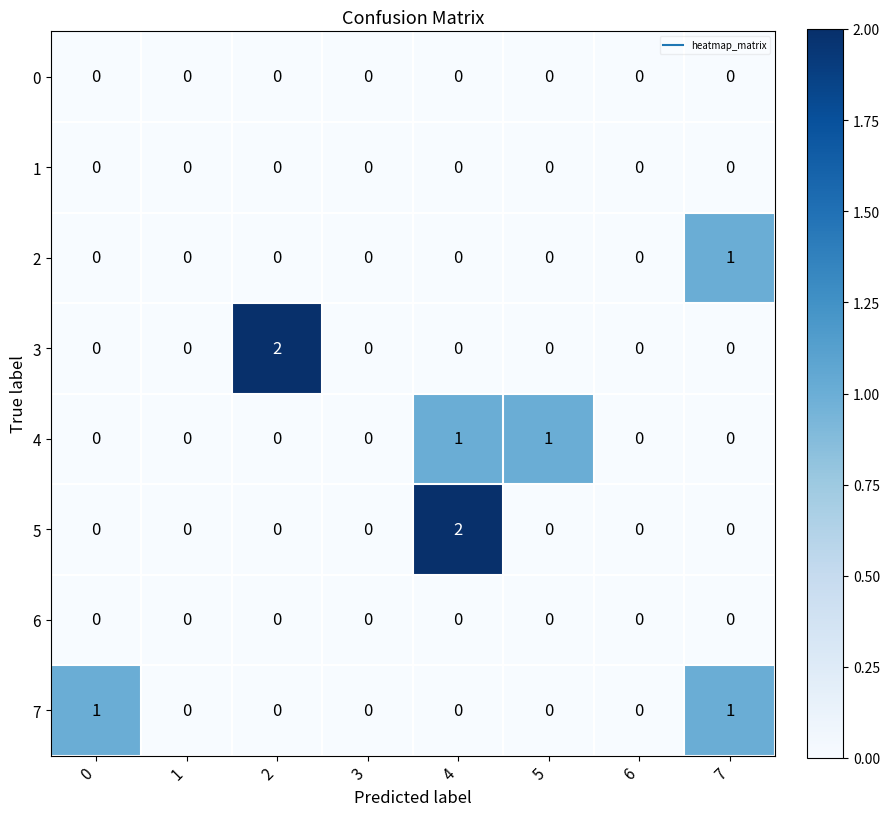

At which category is the sum across all series the highest?

4